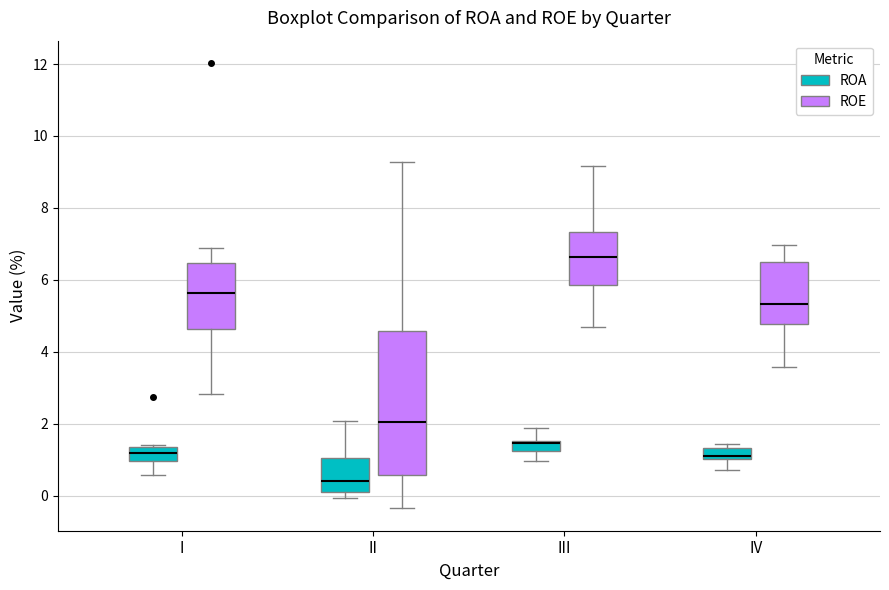

Where does the median line of the box for IV (ROE) sit on the y-axis? The values are not printed on the chart, so give them approximately, as read against the axis.

5.4